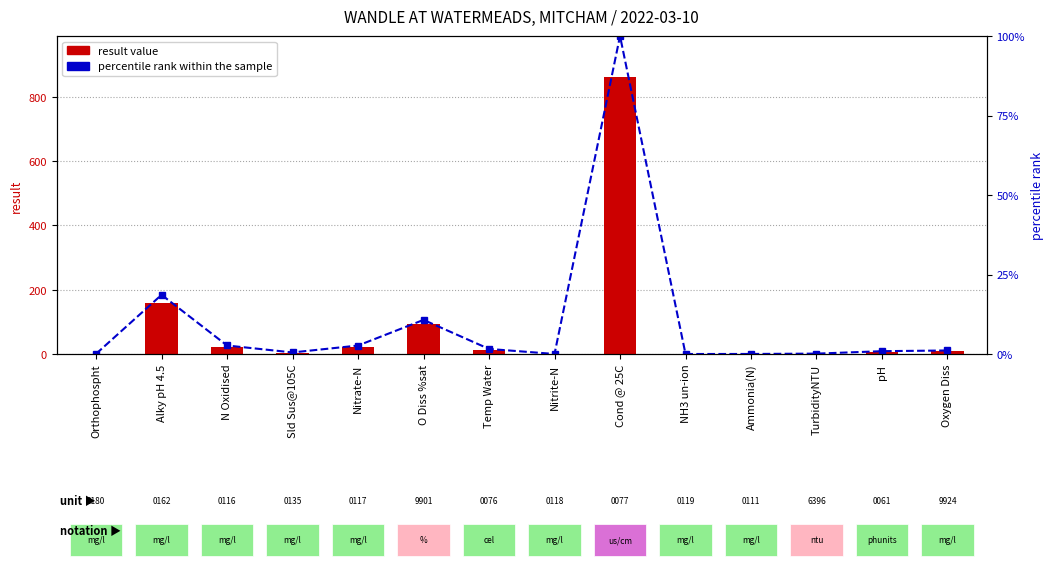

List the series in order of their peak value, highest first.

result value, percentile rank within the sample